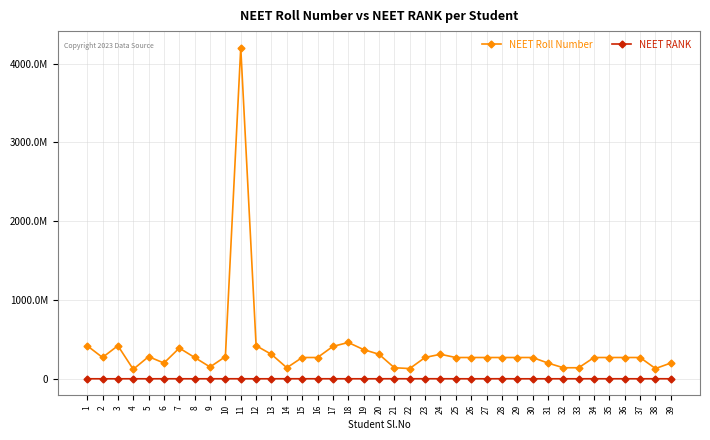

Which category has the lowest value across all series?

29